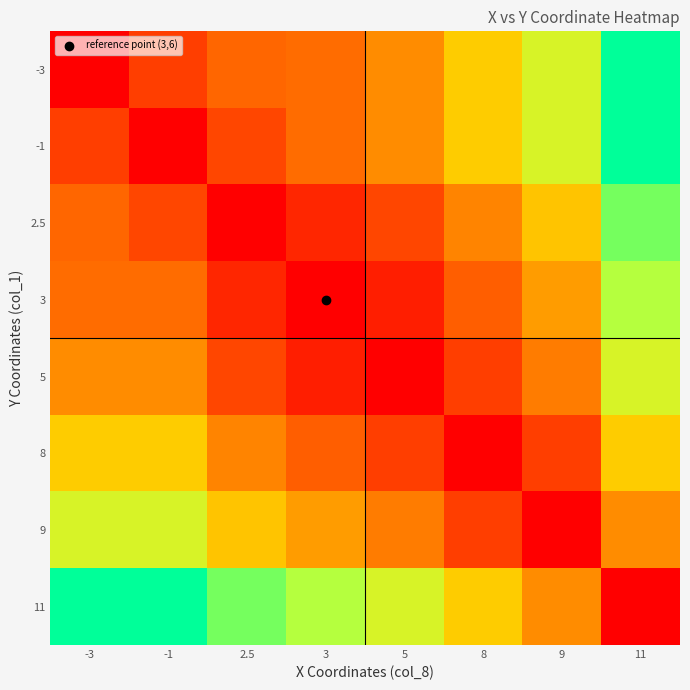

Which series has the widest spread of values?

-3